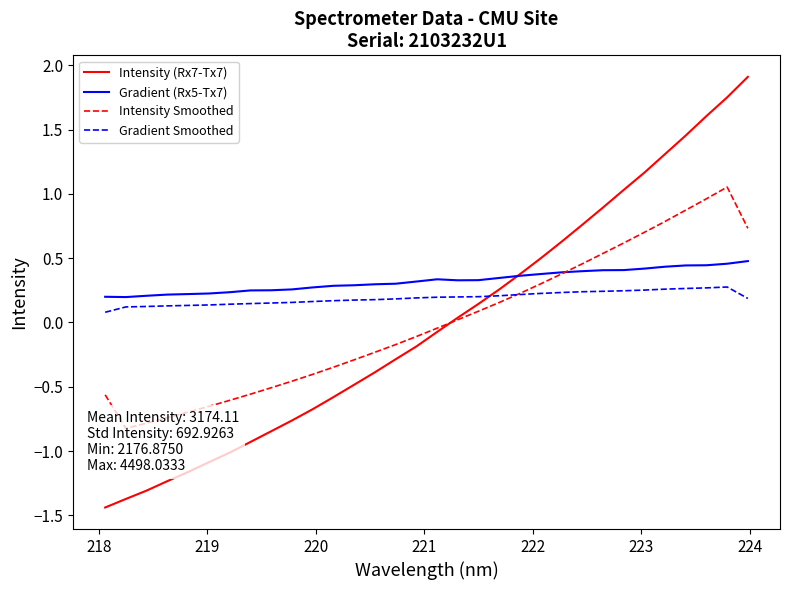

True or false: Gradient Smoothed has more than 0 interior local peaks.

True